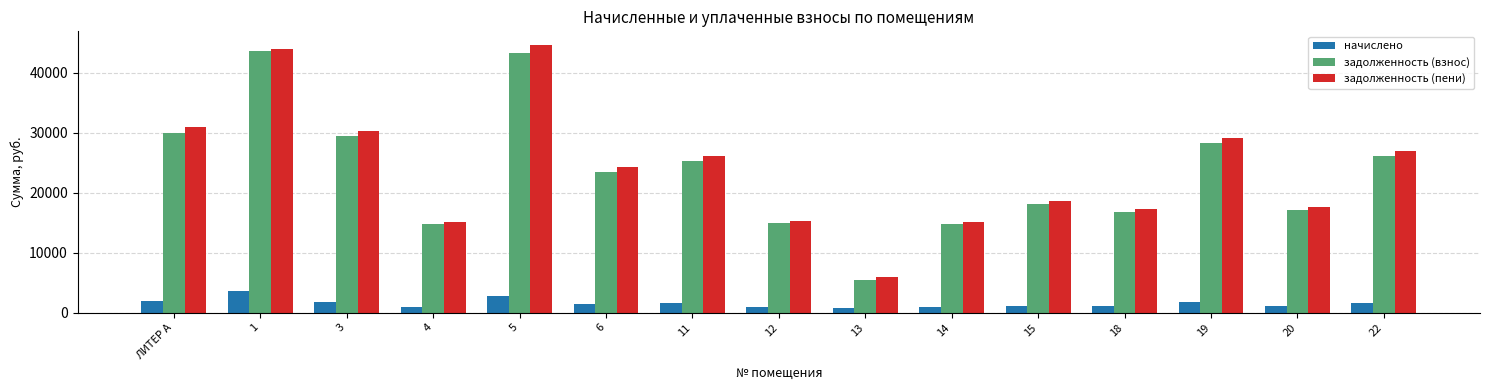

What is the difference between the начислено values at 18 and 6?

427.8